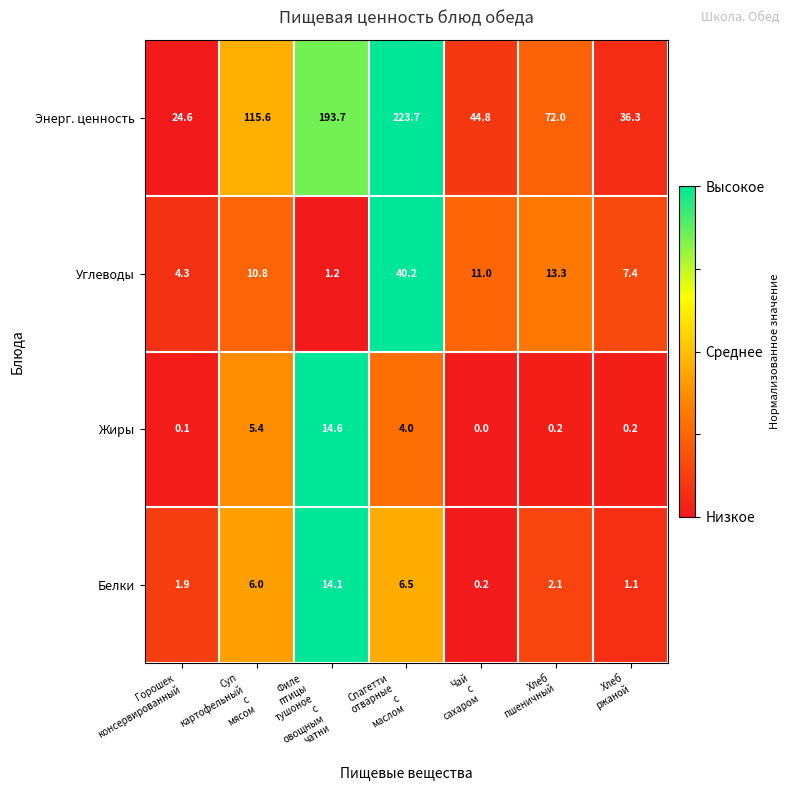

What is the spread (max minus min) of values at Хлеб
пшеничный?

71.8